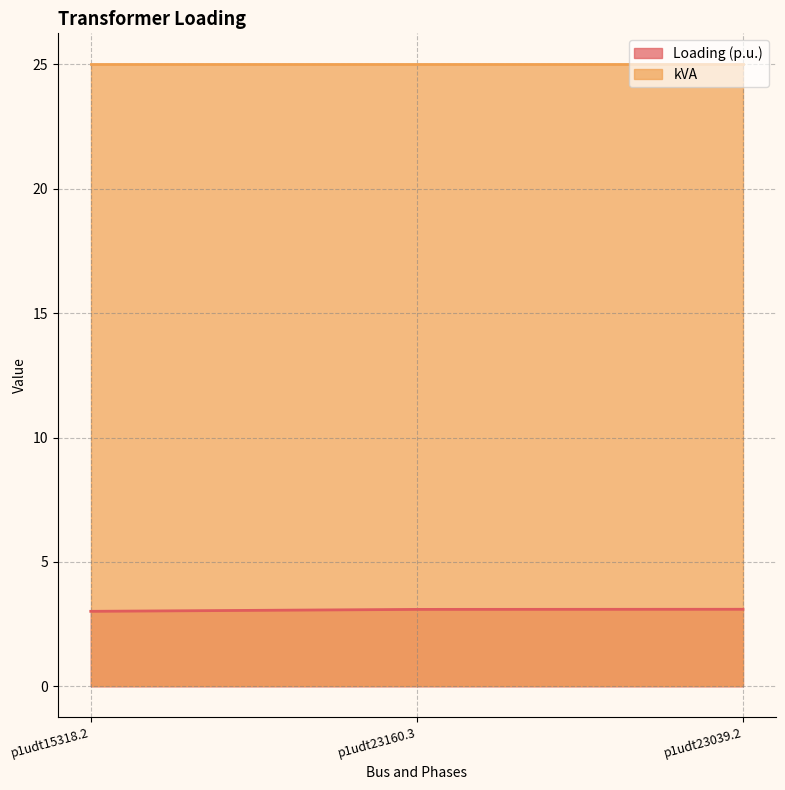

What is the change in value from p1udt15318.2 to p1udt23039.2?

+0.1